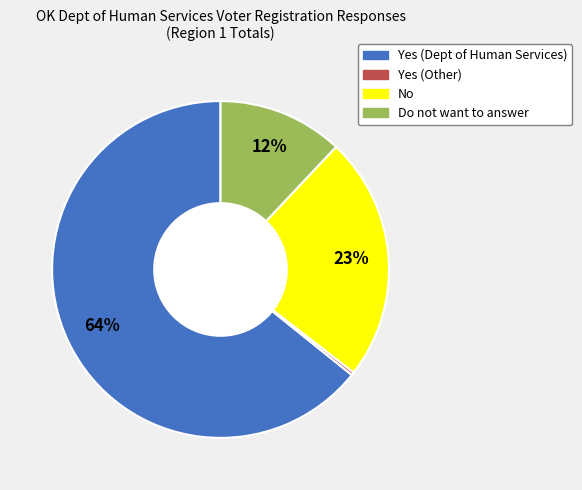

Which has a higher value, Yes (Other) or Yes (Dept of Human Services)?

Yes (Dept of Human Services)